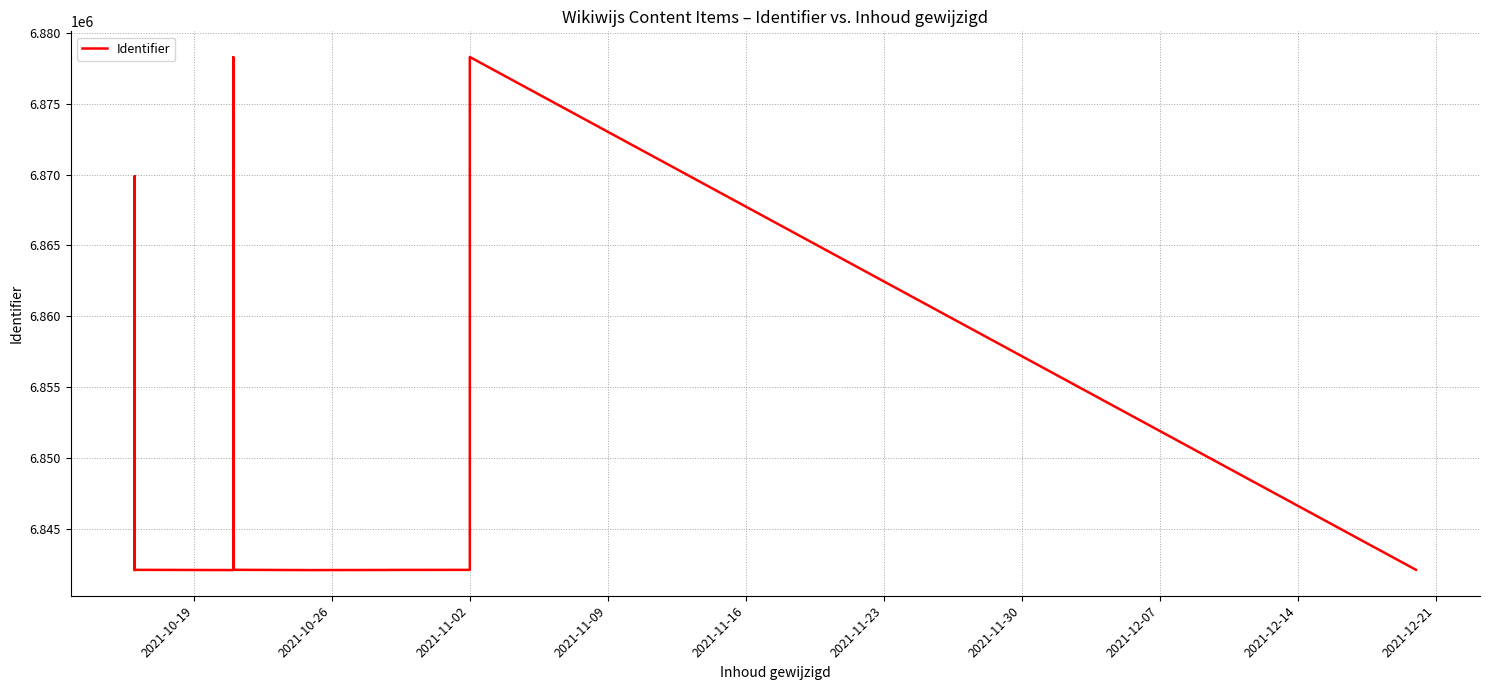

What is the average value?

6849793